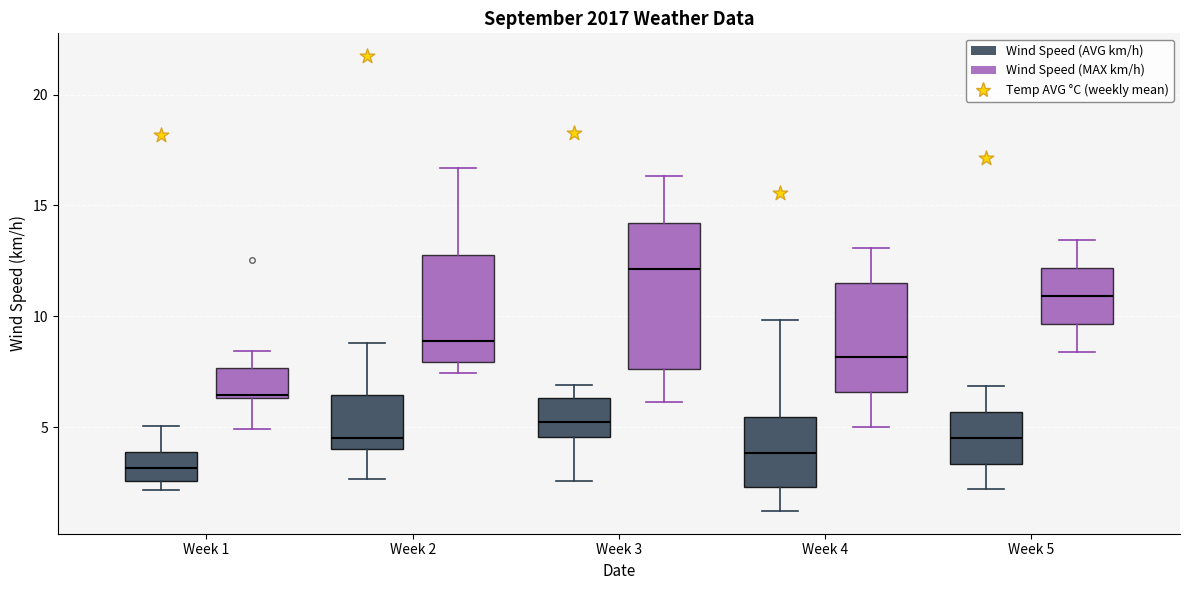

Which box's median line is the highest?

Week 3 (Wind Speed (MAX km/h))